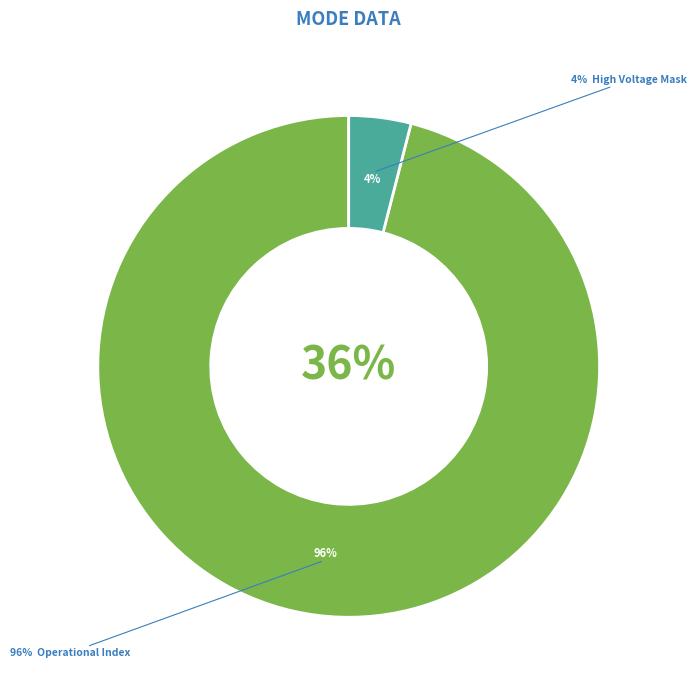

Is the sum of Shadow Mask and High Voltage Mask greater than half?

No